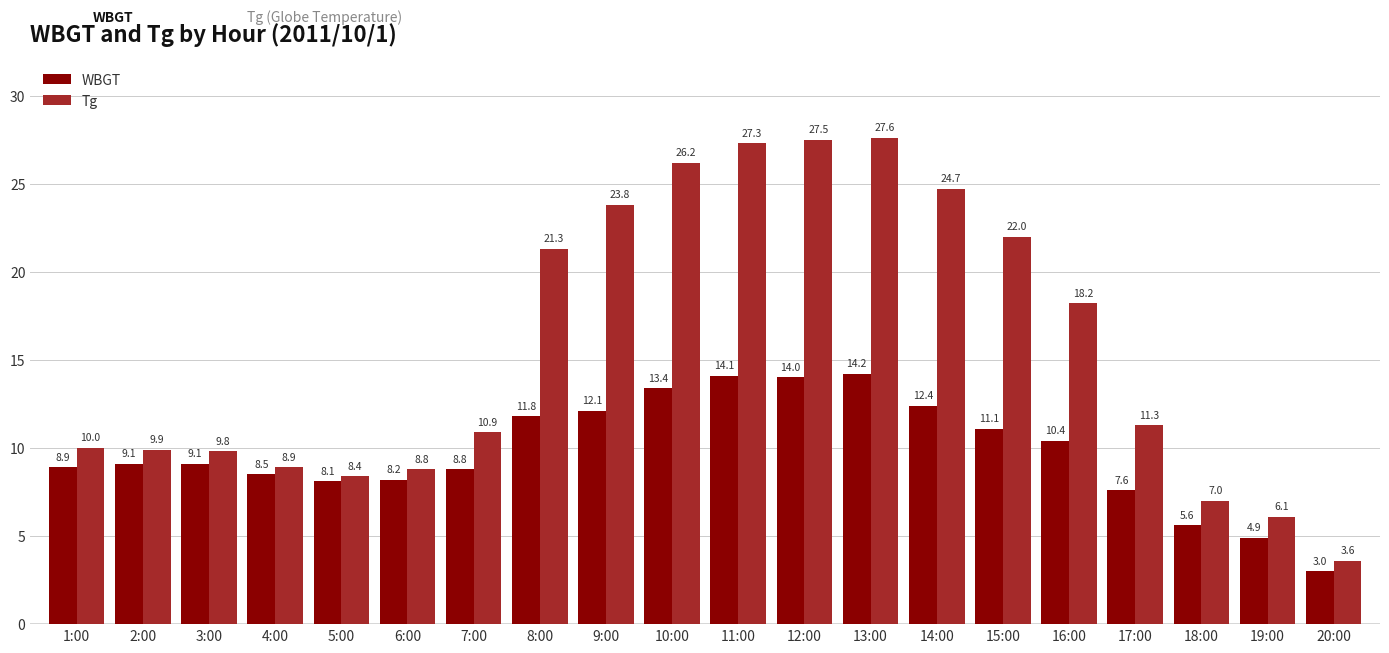

At which label is WBGT closest to 8?

5:00